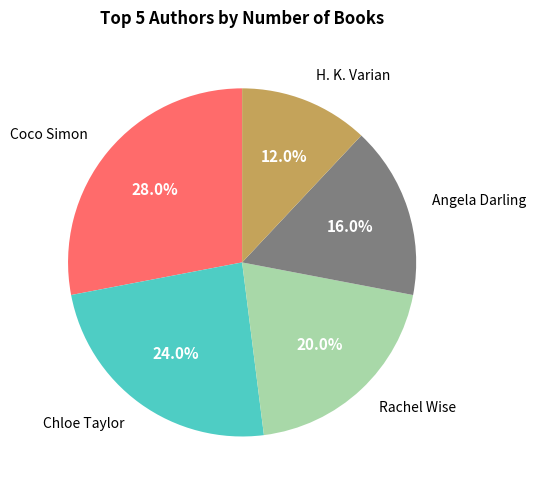

How many segments does this pie chart have?

5